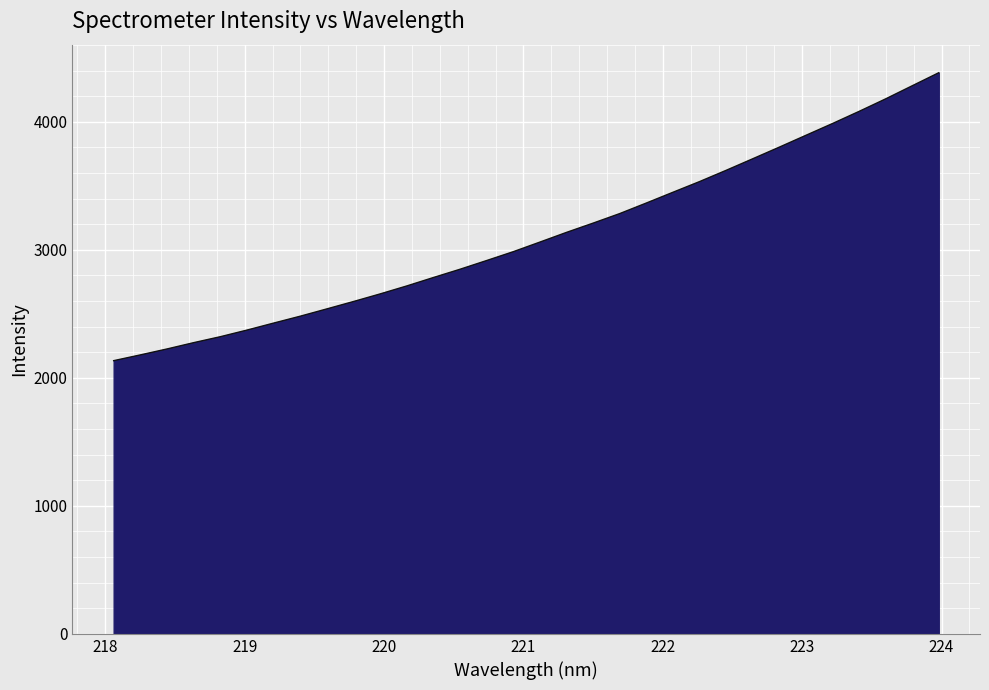

What is the greatest value displayed?

4382.6